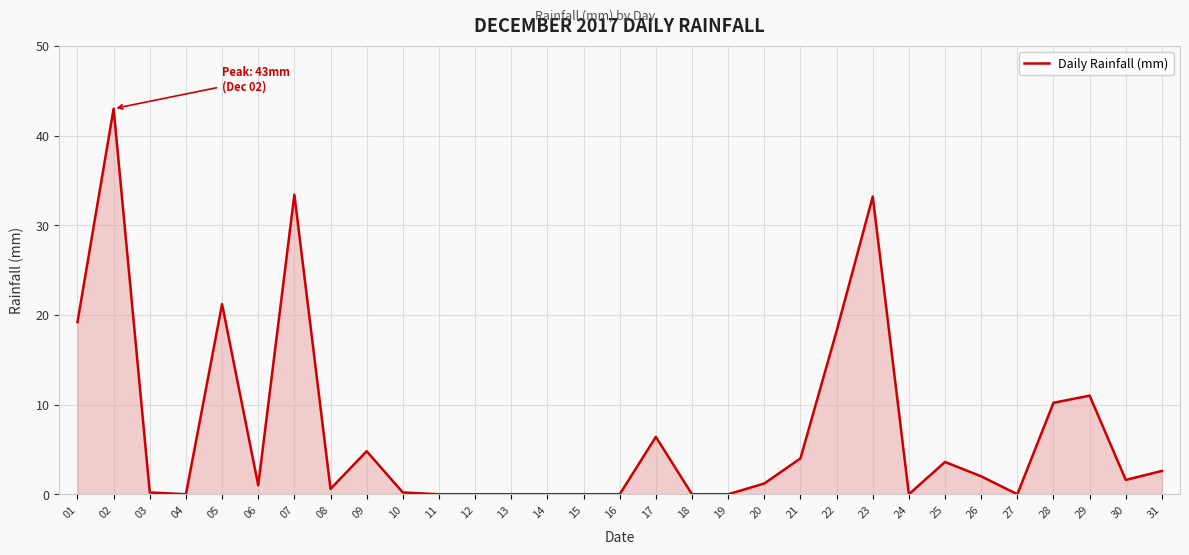

Is it true that the value at 18 is 15.6?

False